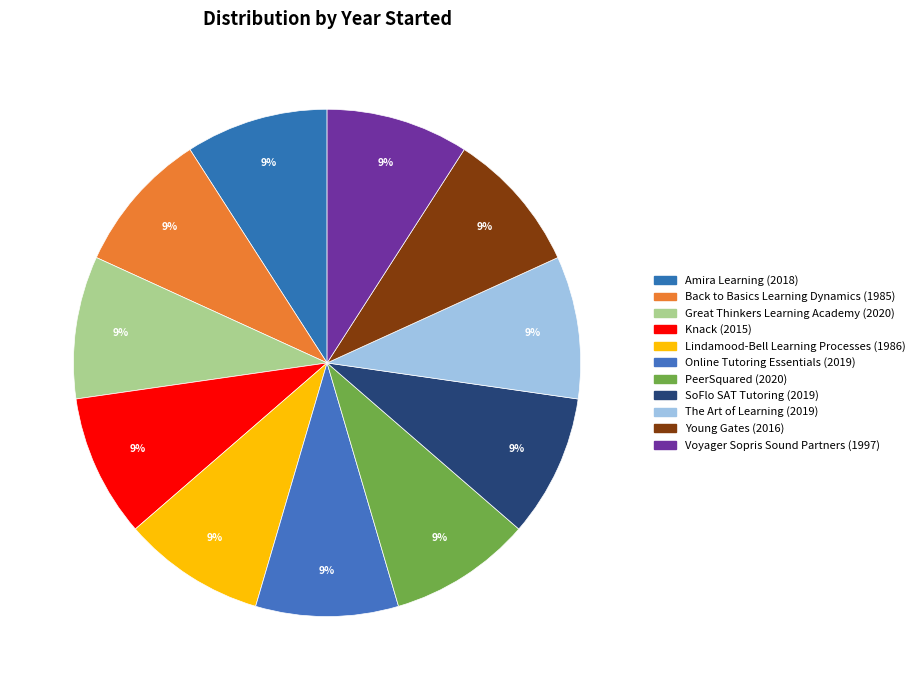

Does any single category account for the majority?

No